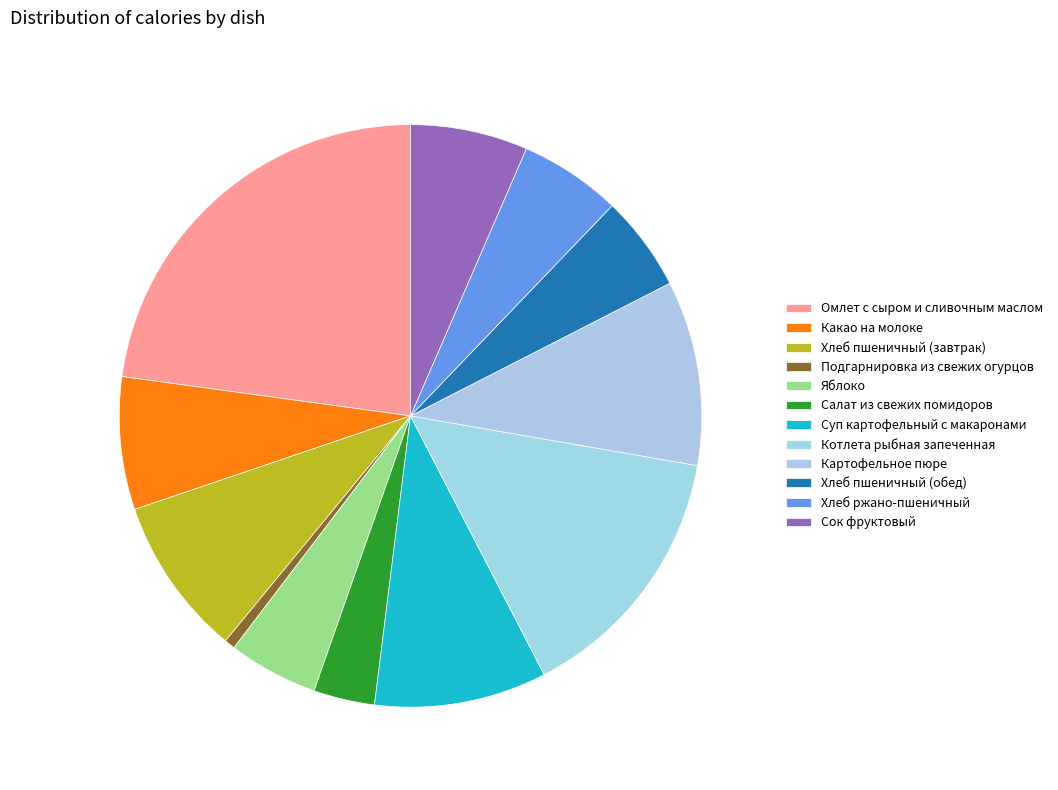

Which slice is the largest?

Омлет с сыром и сливочным маслом